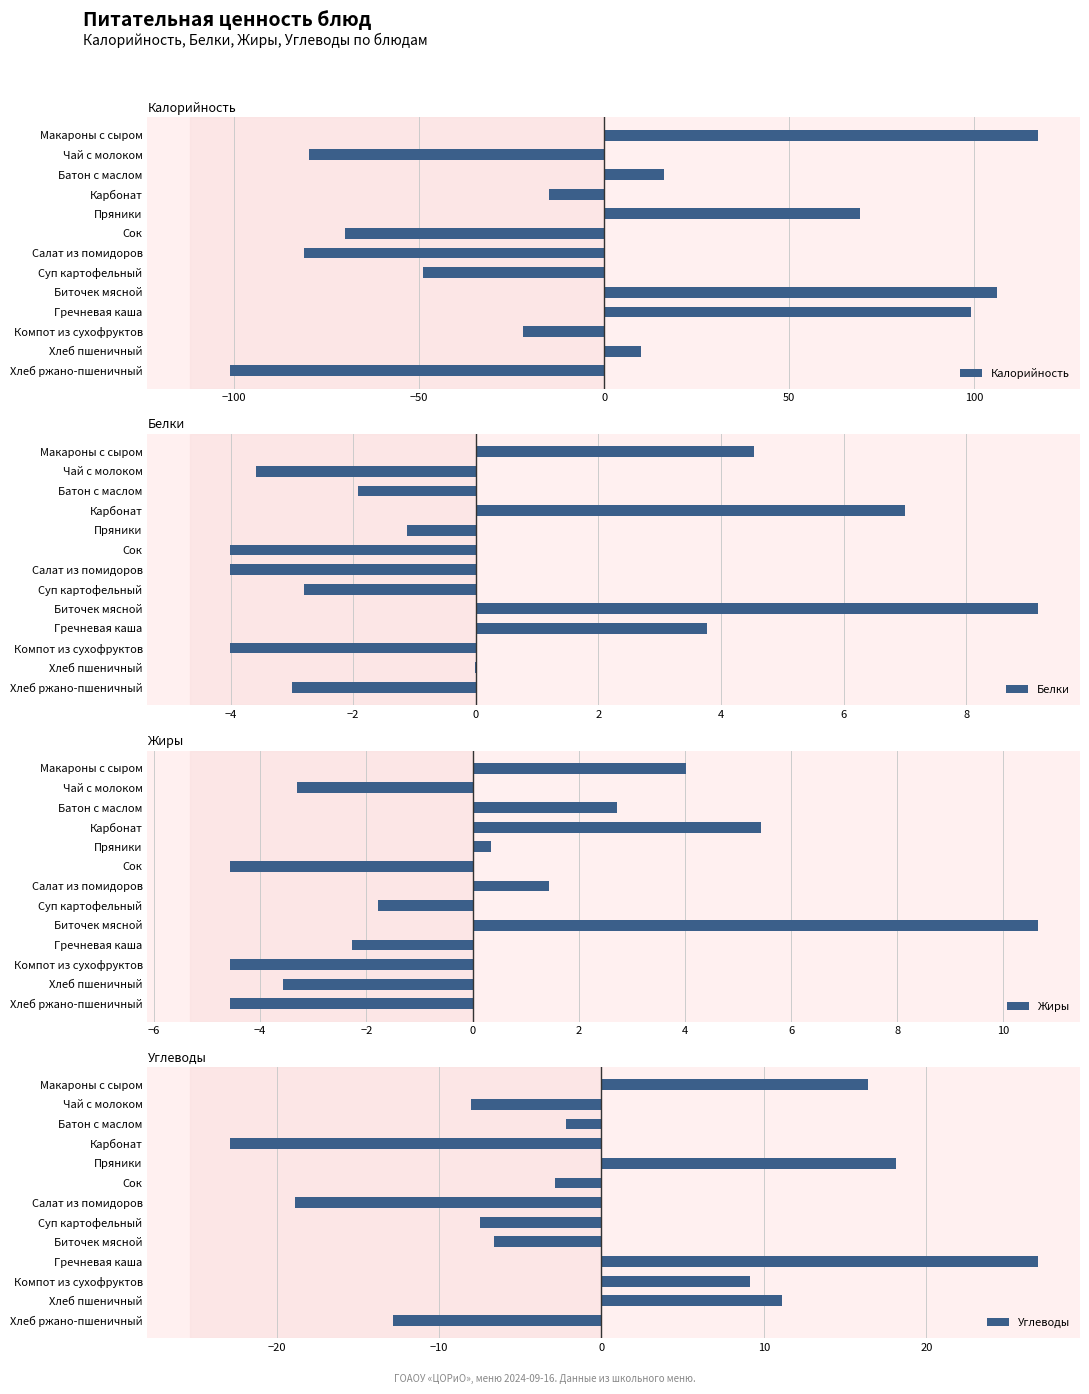

What is the value of the Калорийность bar at the 5th from the left?

69.1